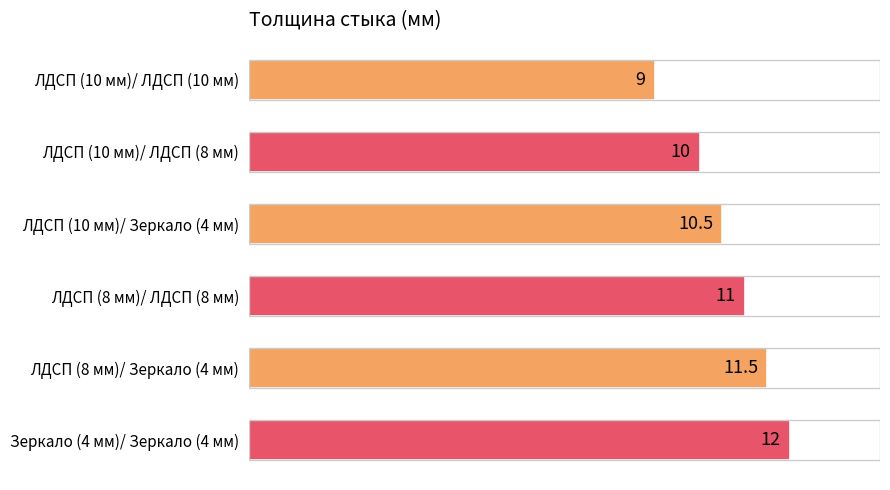

What value does the data have at ЛДСП (10 мм)/ ЛДСП (8 мм)?

10.0